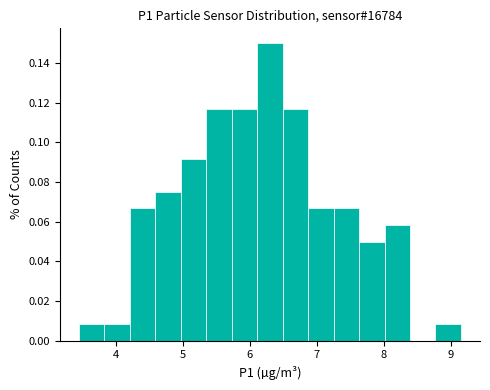

Around what value on the x-axis is the tallest bar? Give the approximate position of its centre, as read against the axis.

6.3